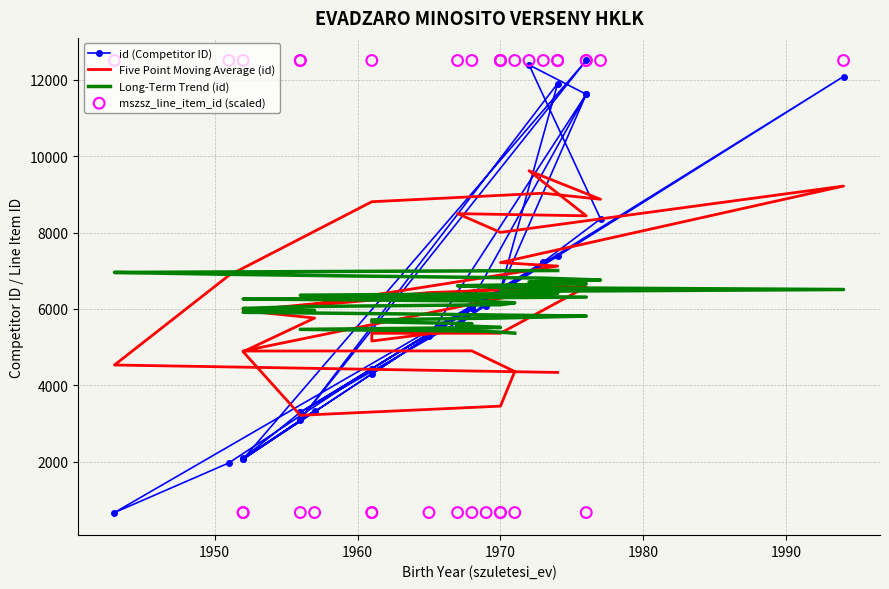

What is the total value across all series at 1961?

5103